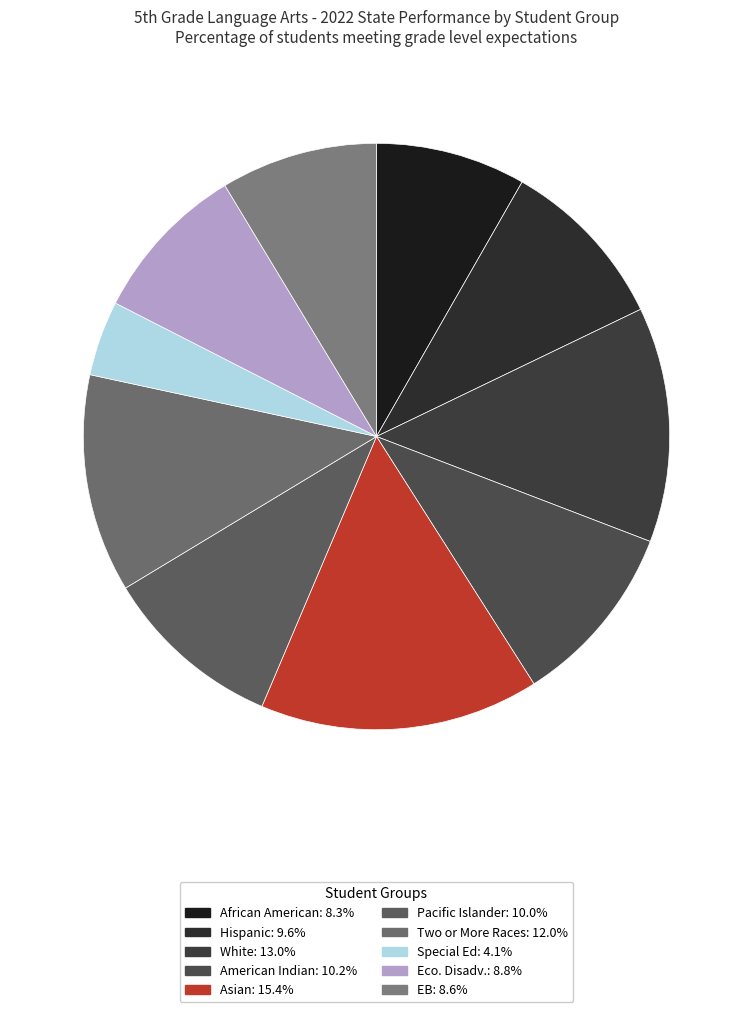

Which category has the smallest portion of the pie?

Special Ed